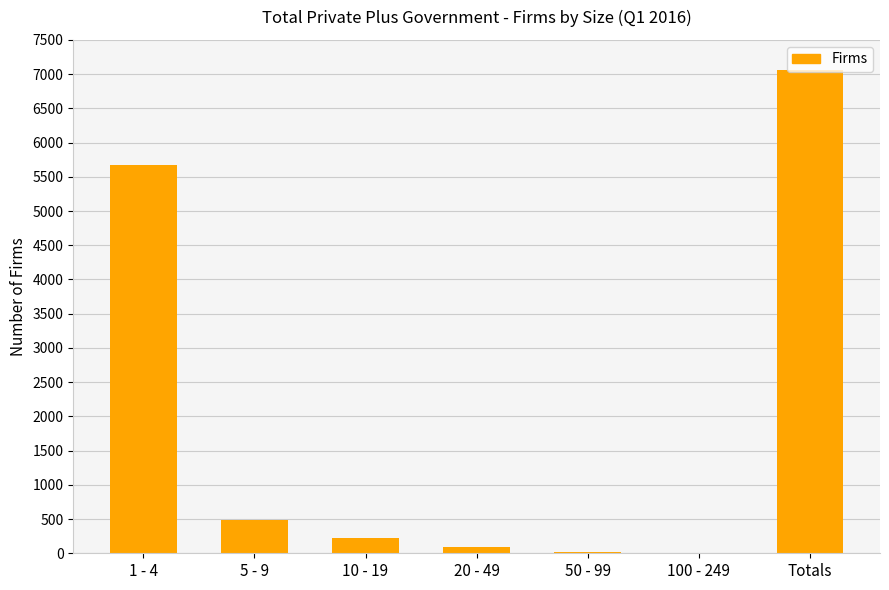

Between 20 - 49 and 1 - 4, which is larger?

1 - 4